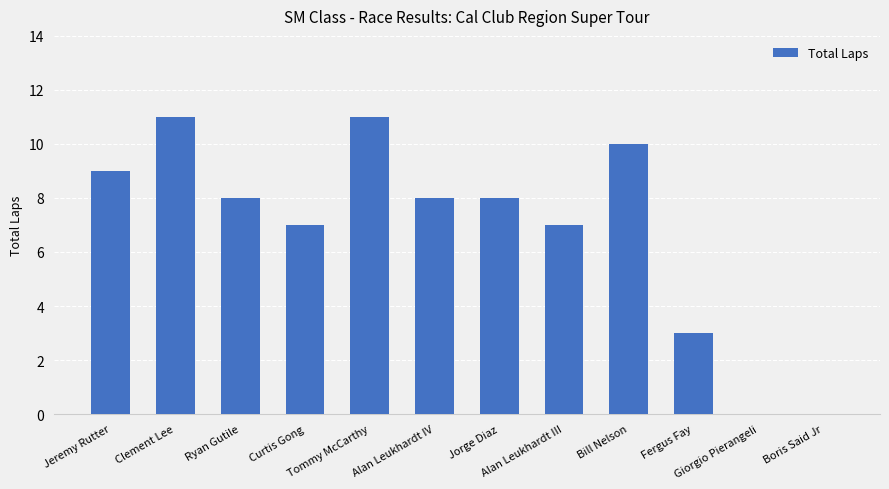

What is the sum of the values at Fergus Fay and Jeremy Rutter?

12